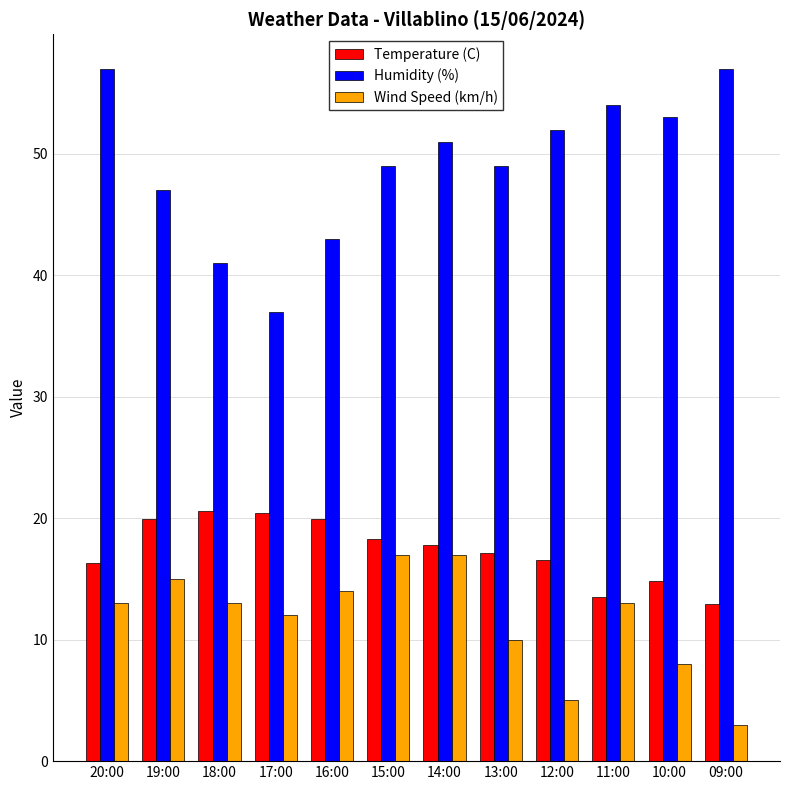

What is the difference between the maximum and second lowest values in the Wind Speed (km/h) series?

12.0